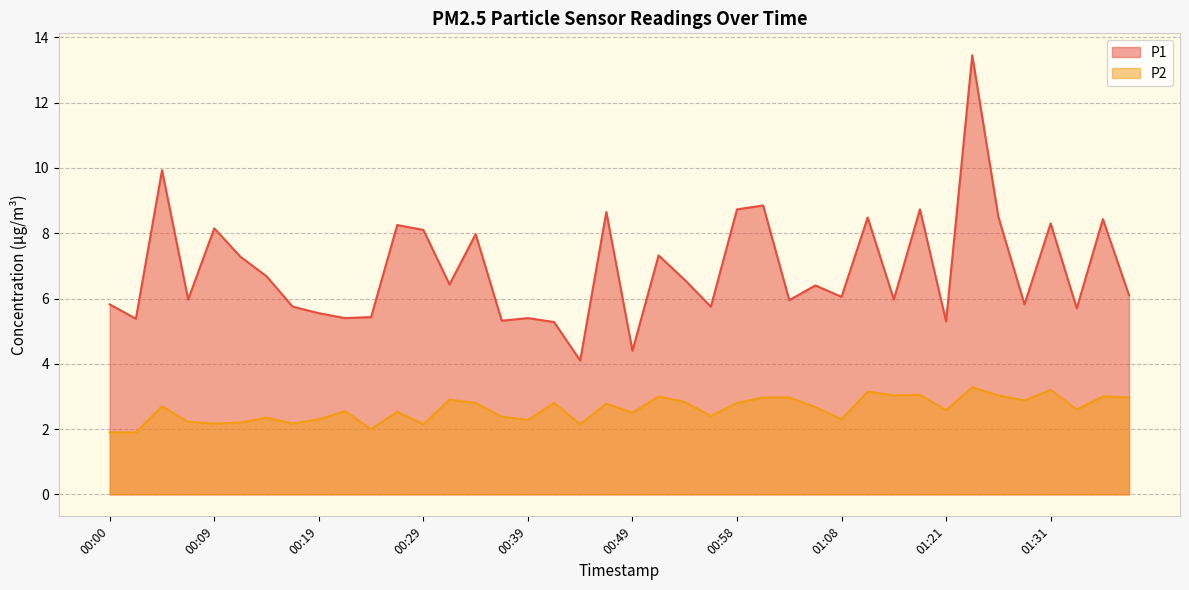

True or false: P1 and P2 intersect in this chart.

False